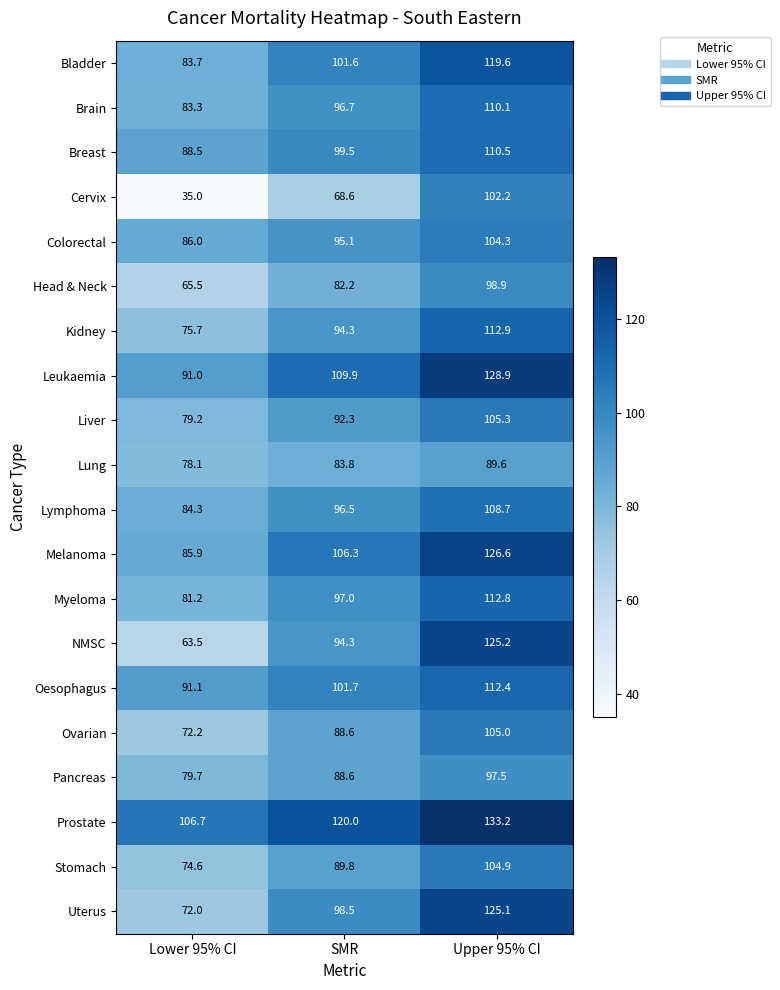

Count the number of categories in the chart.

3